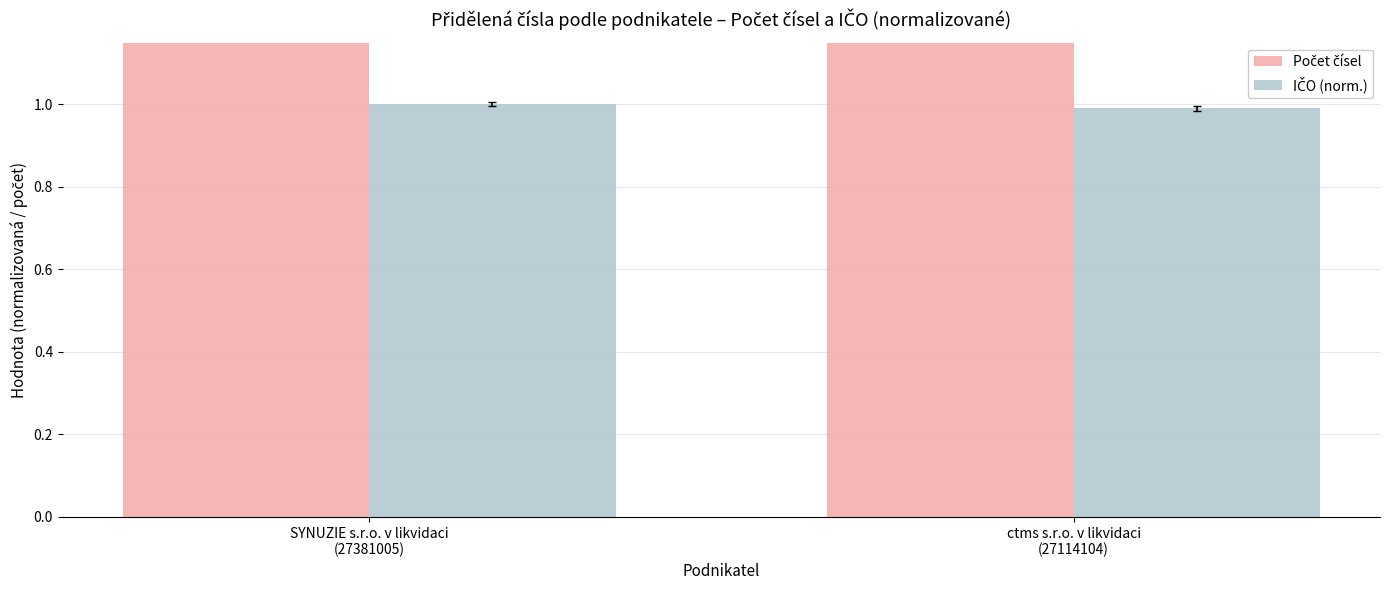

True or false: Počet čísel has a value of 2.0 at ctms s.r.o. v likvidaci
(27114104).

True